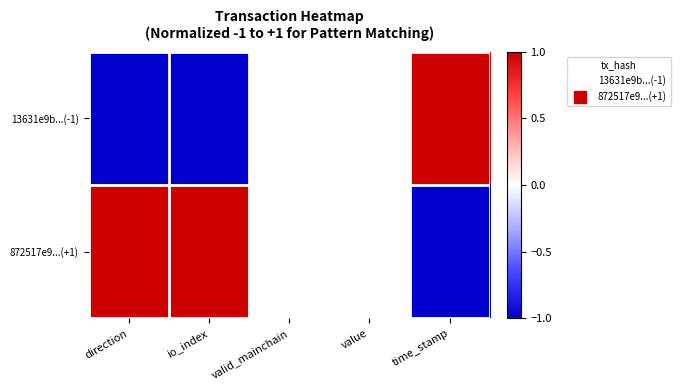

Which label corresponds to the smallest value in the chart?

direction